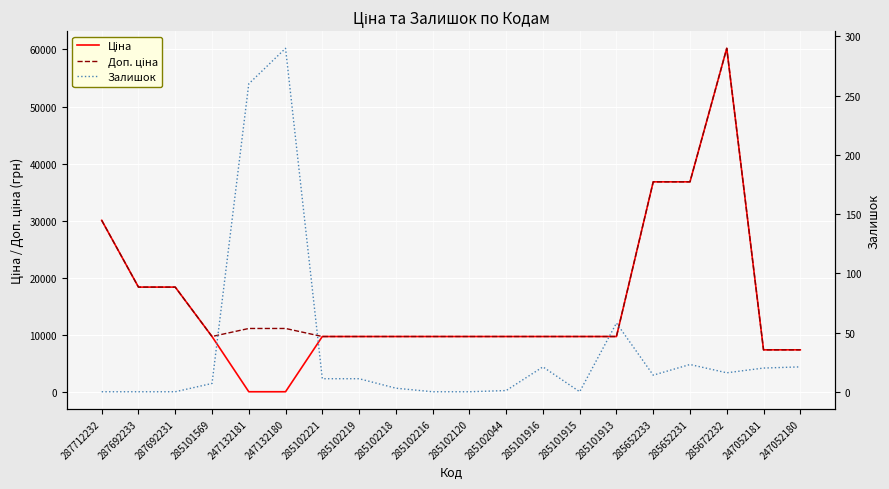

List the labels in order of Залишок value, largest first.

247132180, 247132181, 285101913, 285652231, 285101916, 247052180, 247052181, 285672232, 285652233, 285102221, 285102219, 285101569, 285102218, 285102044, 287712232, 287692233, 287692231, 285102216, 285102120, 285101915